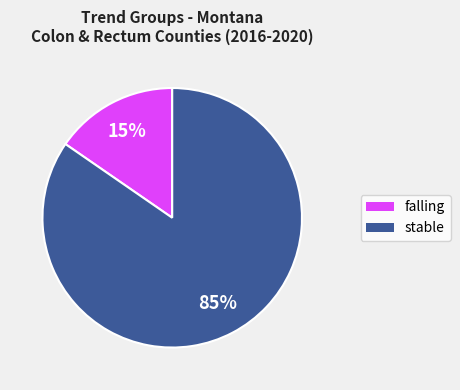

Count the number of slices in the pie.

2